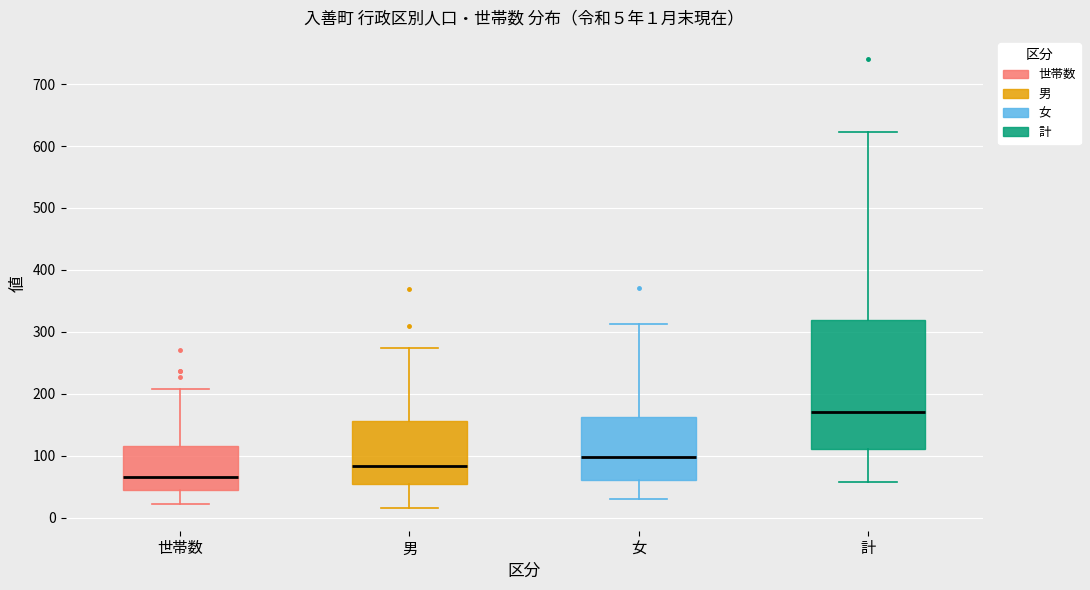

Which box is the tallest, from its lower edge to its upper edge?

計